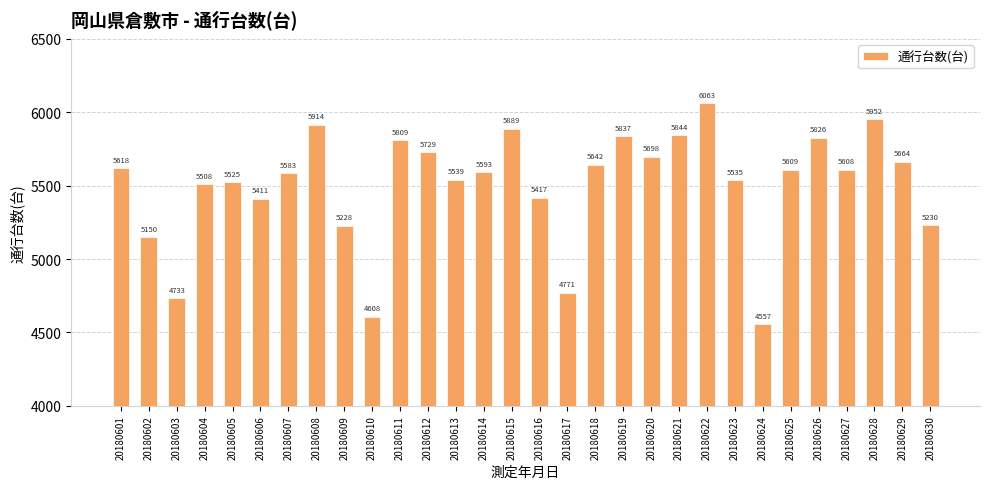

At which label does the data first exceed 5608?

20180601